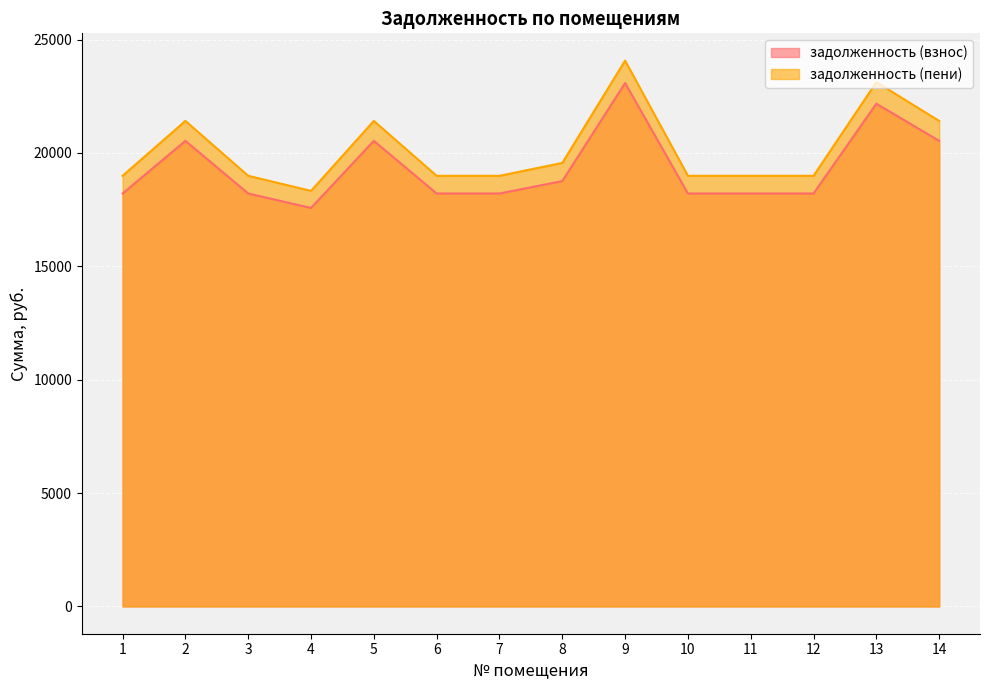

The задолженность (пени) series shows 18326.5 at 4. True or false?

True